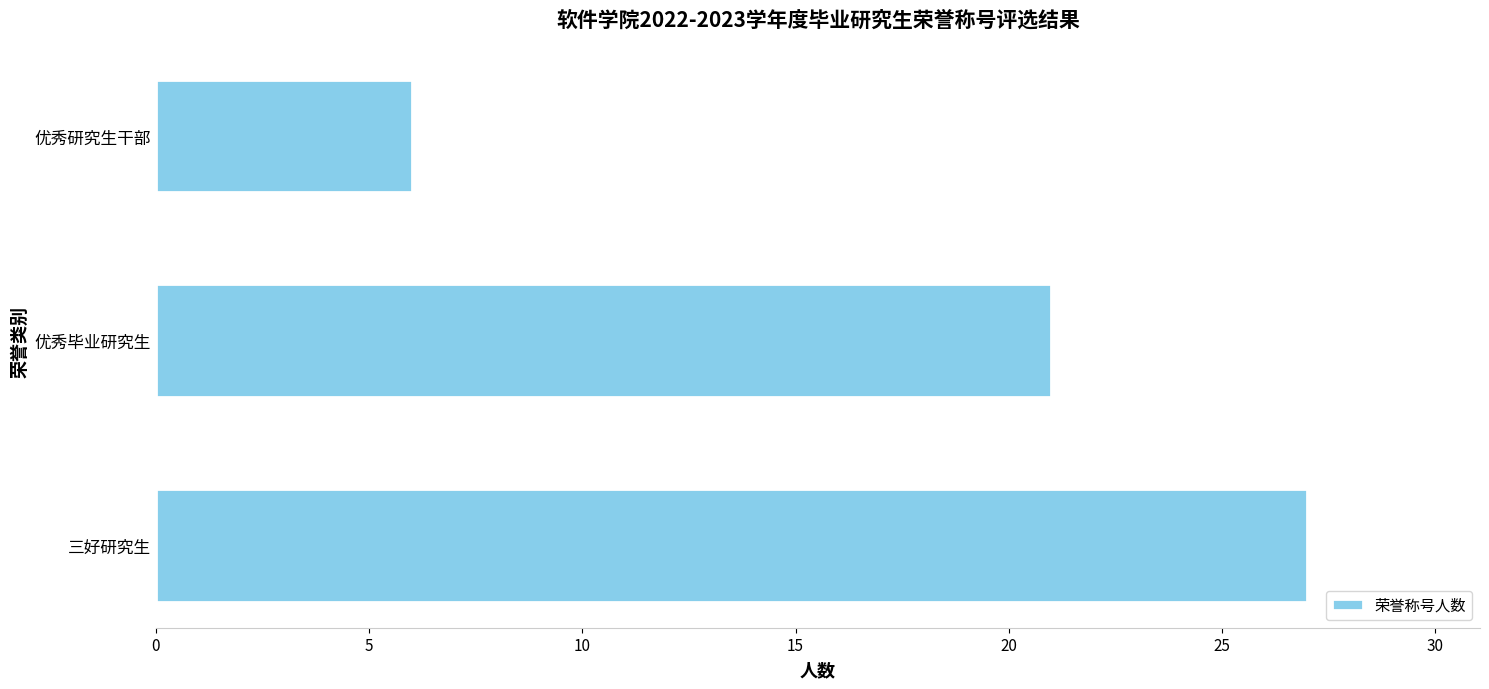

The chart shows a value of 47 at 三好研究生. True or false?

False